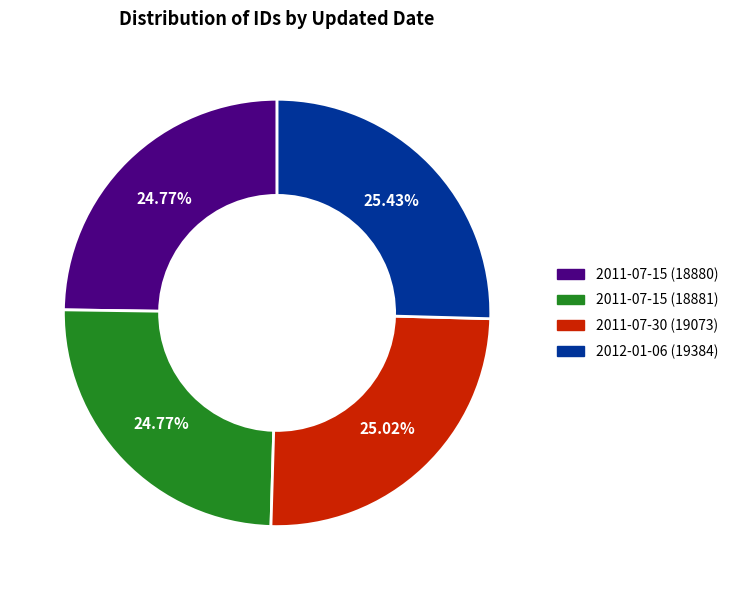

Do 2012-01-06 (19384) and 2011-07-15 (18880) together represent more than half of the pie?

Yes